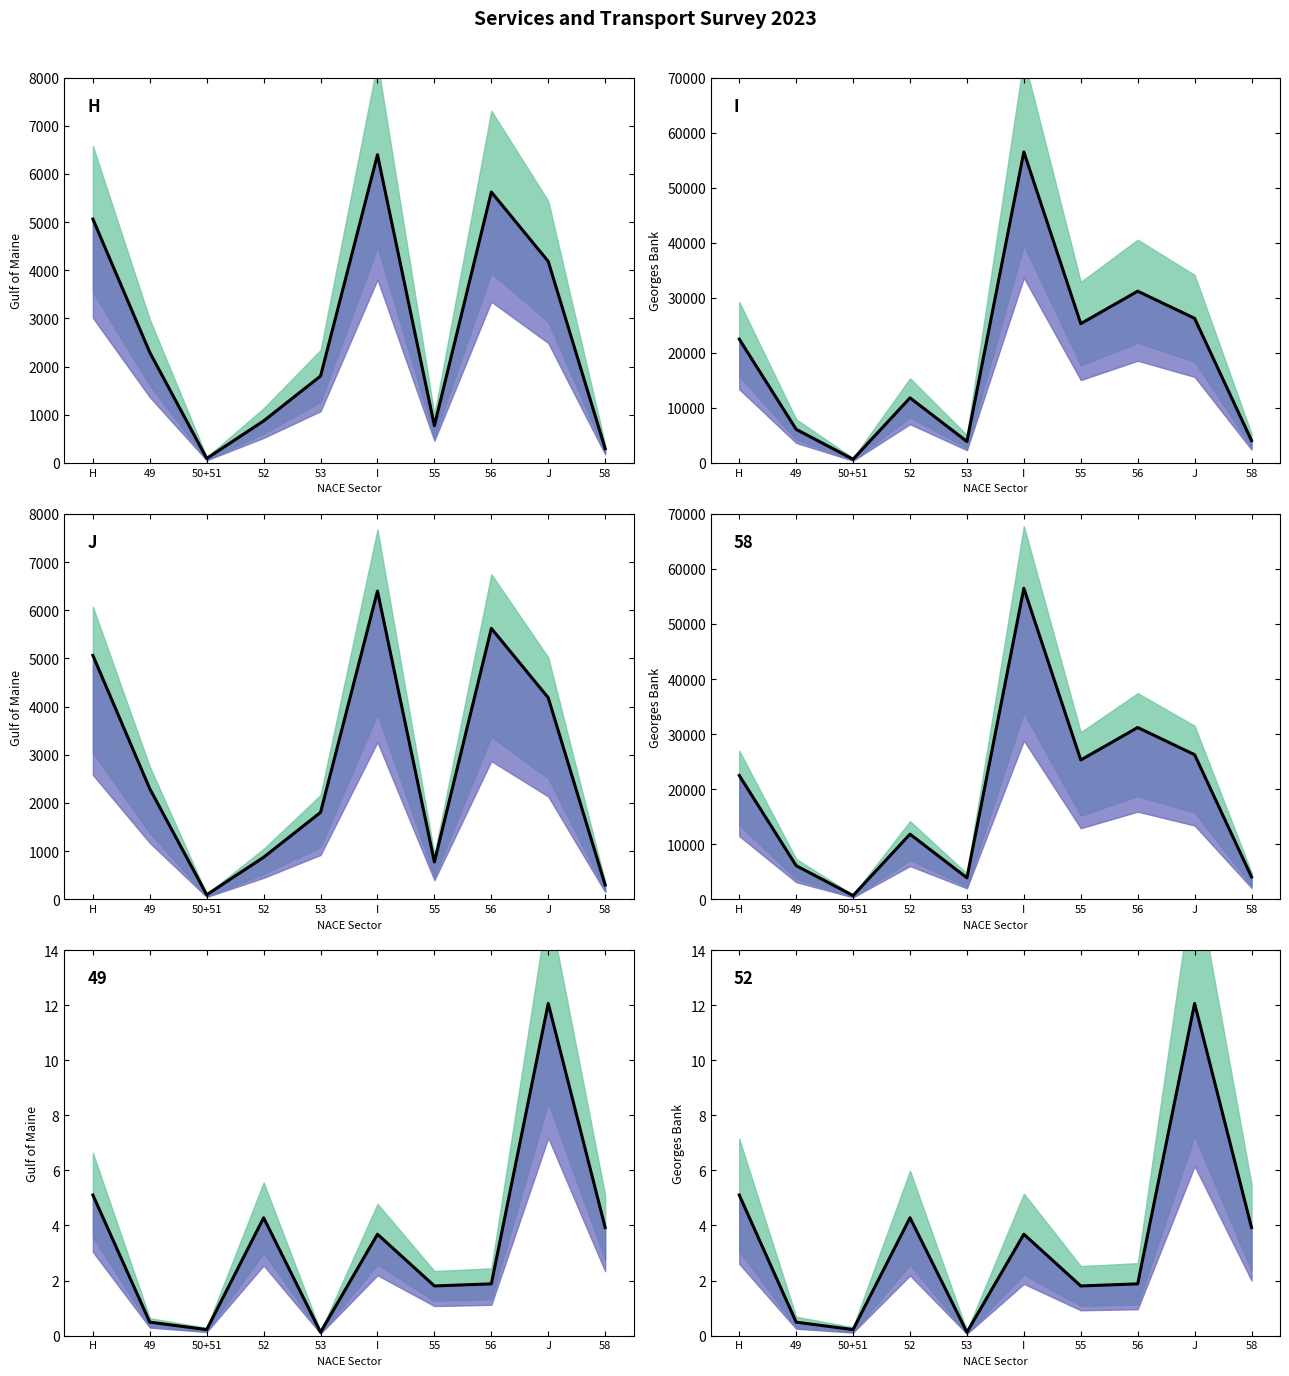

List the labels in order of value, smallest first.

53, 50+51, 49, 55, 56, I, 58, 52, H, J